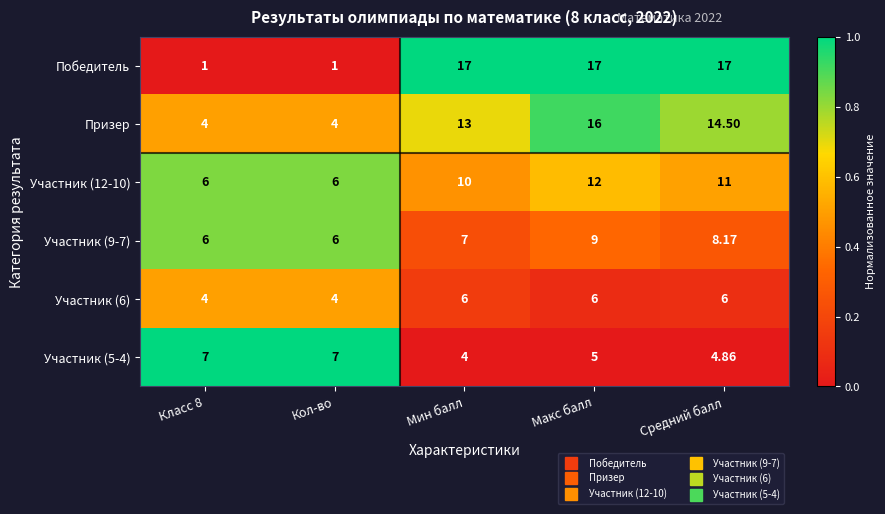

Which series has the widest spread of values?

Победитель